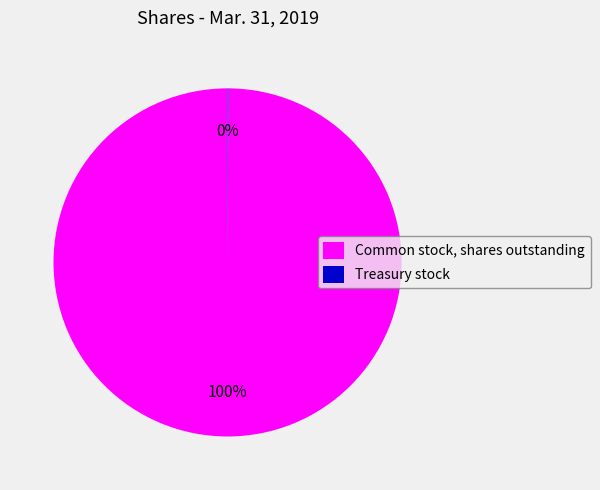

Does any single category account for the majority?

Yes